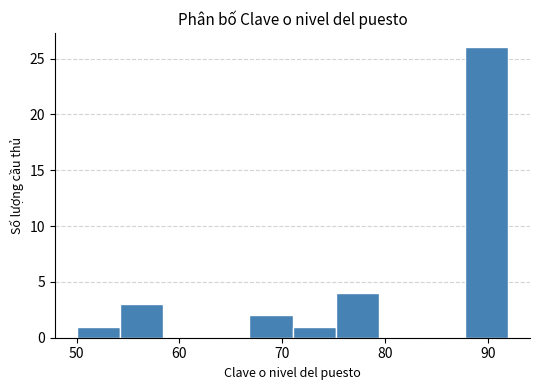

Reading left to right, transcribe this chart: for each bar, give the range it covers on the x-axis and its height. Neither the bar edges nor the heights are printed on the chart, so give them approximately, as read against the axes.

50.0 to 54.2: 1
54.2 to 58.4: 3
58.4 to 62.6: 0
62.6 to 66.8: 0
66.8 to 71.0: 2
71.0 to 75.2: 1
75.2 to 79.4: 4
79.4 to 83.6: 0
83.6 to 87.8: 0
87.8 to 92.0: 26